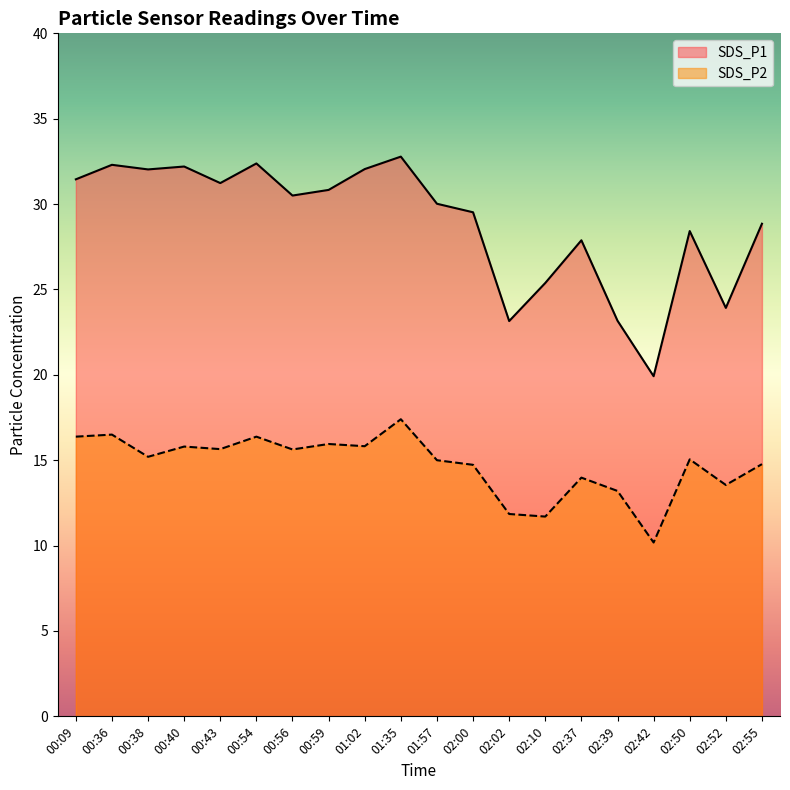

True or false: SDS_P1 has a value of 40.2 at 02:55.

False